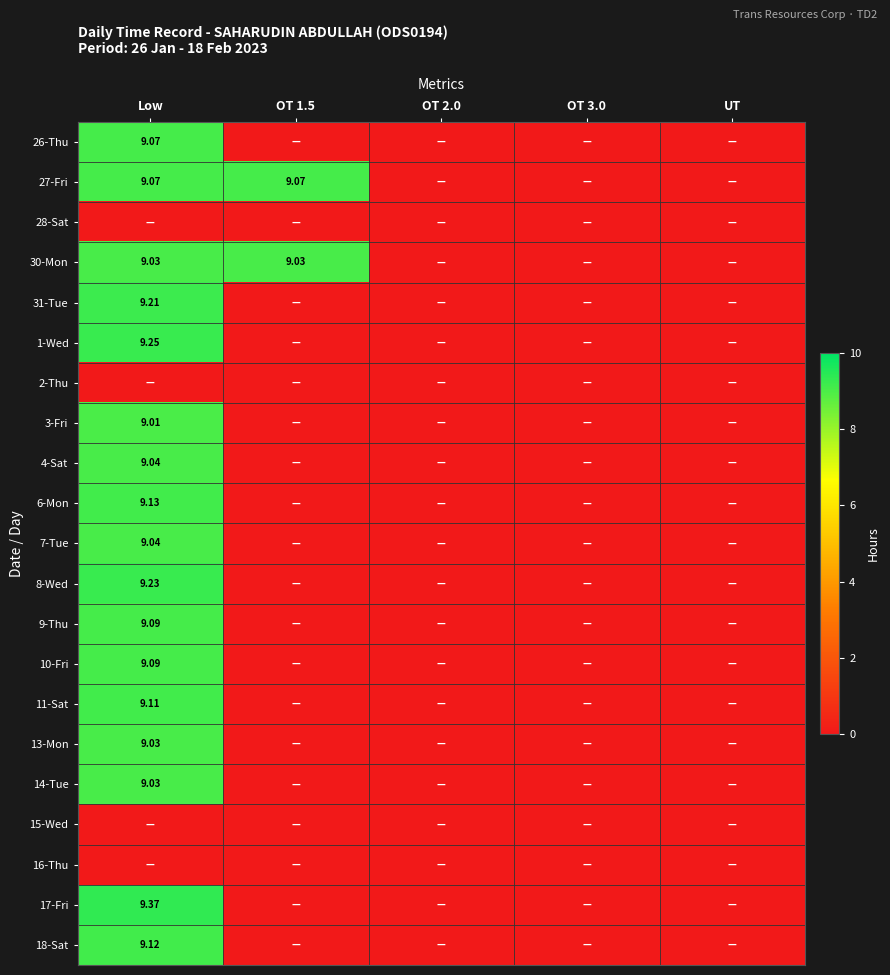

The value of 4-Sat at OT 3.0 is 0.0. True or false?

True